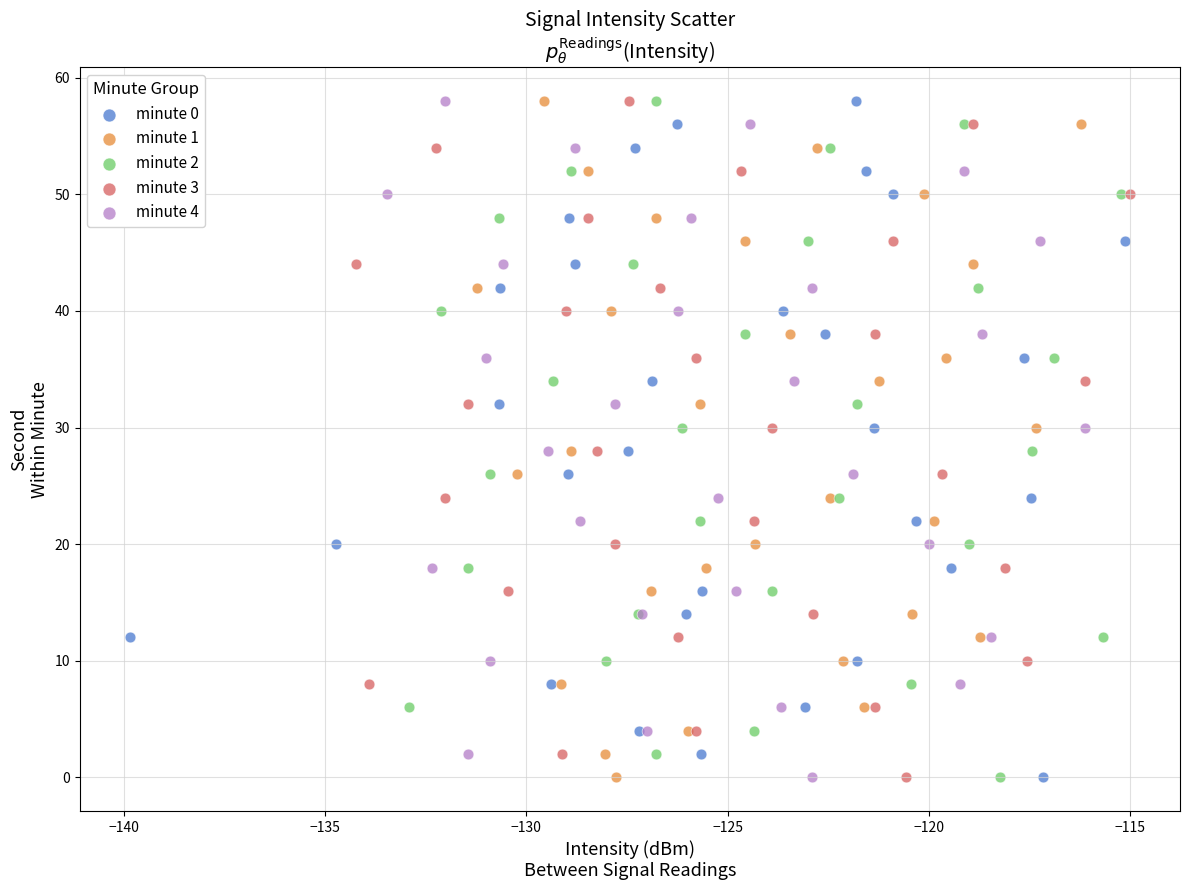

What are all the series names shown in the legend?

minute 0, minute 1, minute 2, minute 3, minute 4